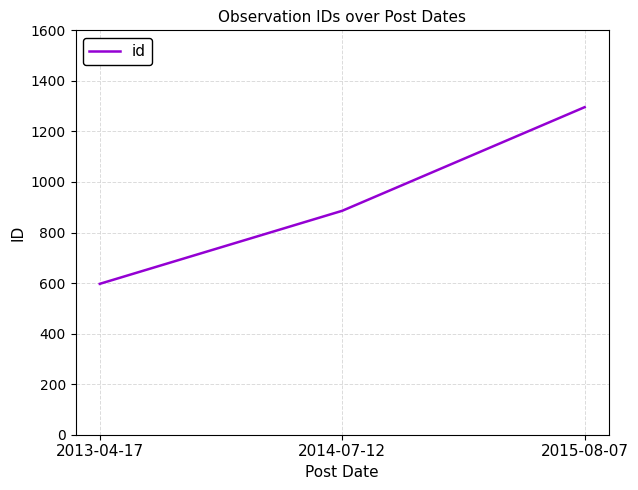

Where is the data nearest to the value 946?

2014-07-12